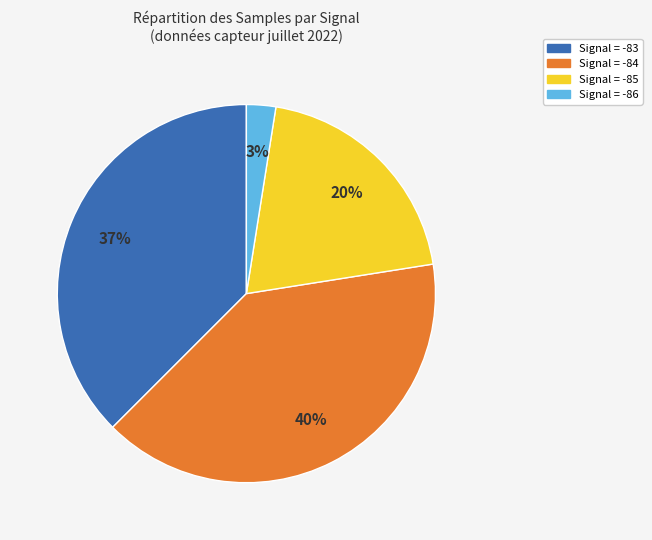

How many segments does this pie chart have?

4